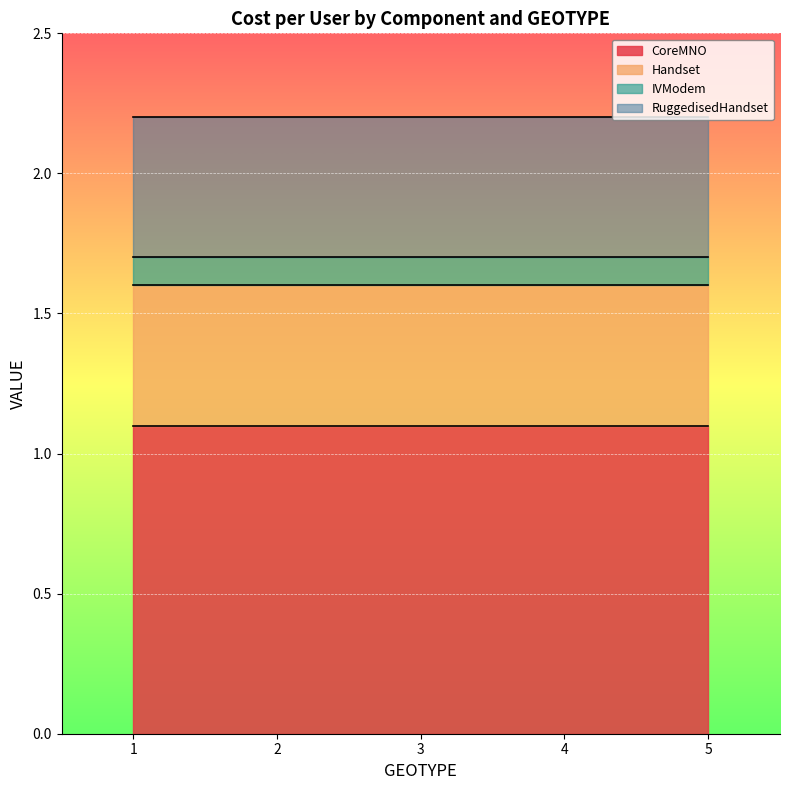

Which label corresponds to the largest value in the chart?

1